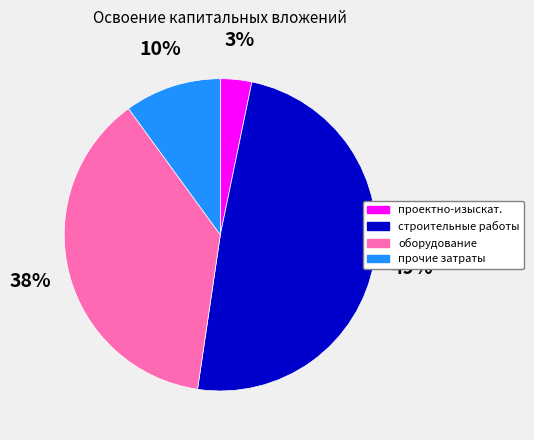

Does any single category account for the majority?

No